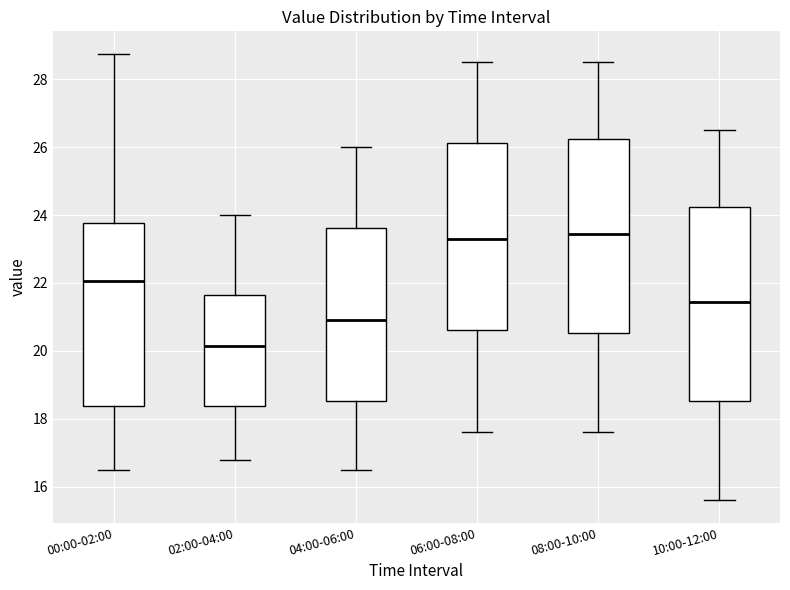

Reading left to right, read every box against the y-axis: the position of its median line, the range the box covers, and the ends of its whiskers. The values are not printed on the chart, so give them approximately, as read against the axis.

00:00-02:00: median 22.0, box 18.4 to 23.8, whiskers 16.6 to 28.8
02:00-04:00: median 20.2, box 18.4 to 21.6, whiskers 16.8 to 24.0
04:00-06:00: median 21.0, box 18.6 to 23.6, whiskers 16.6 to 26.0
06:00-08:00: median 23.4, box 20.6 to 26.2, whiskers 17.6 to 28.6
08:00-10:00: median 23.4, box 20.6 to 26.2, whiskers 17.6 to 28.6
10:00-12:00: median 21.4, box 18.6 to 24.2, whiskers 15.6 to 26.6